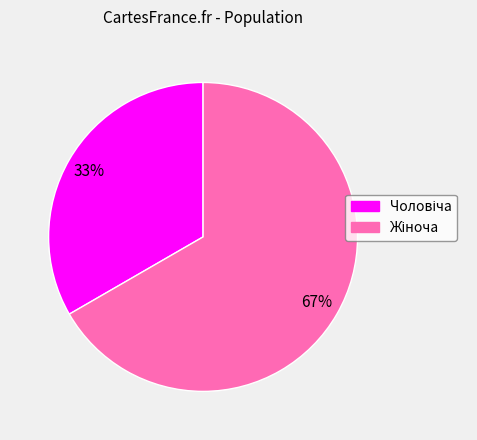

To the nearest percent, what is the average slice percentage?

50%